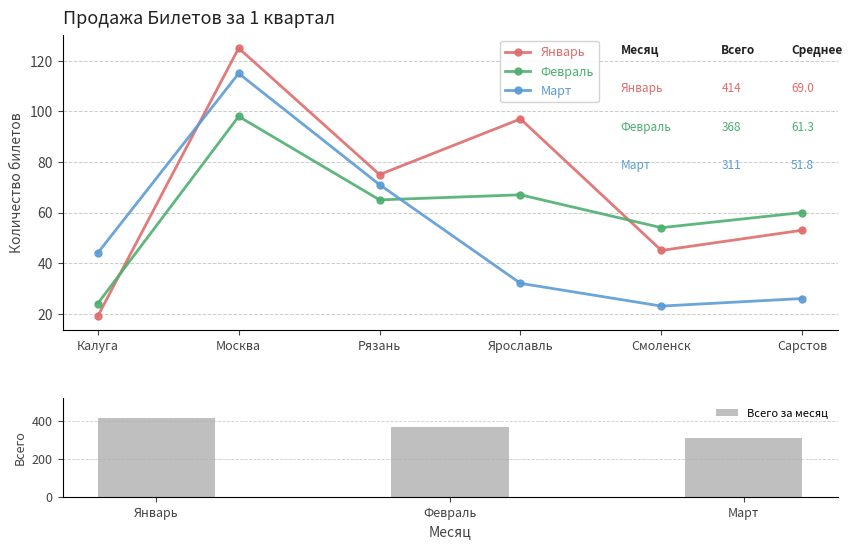

What is the sum of all Январь values?

414